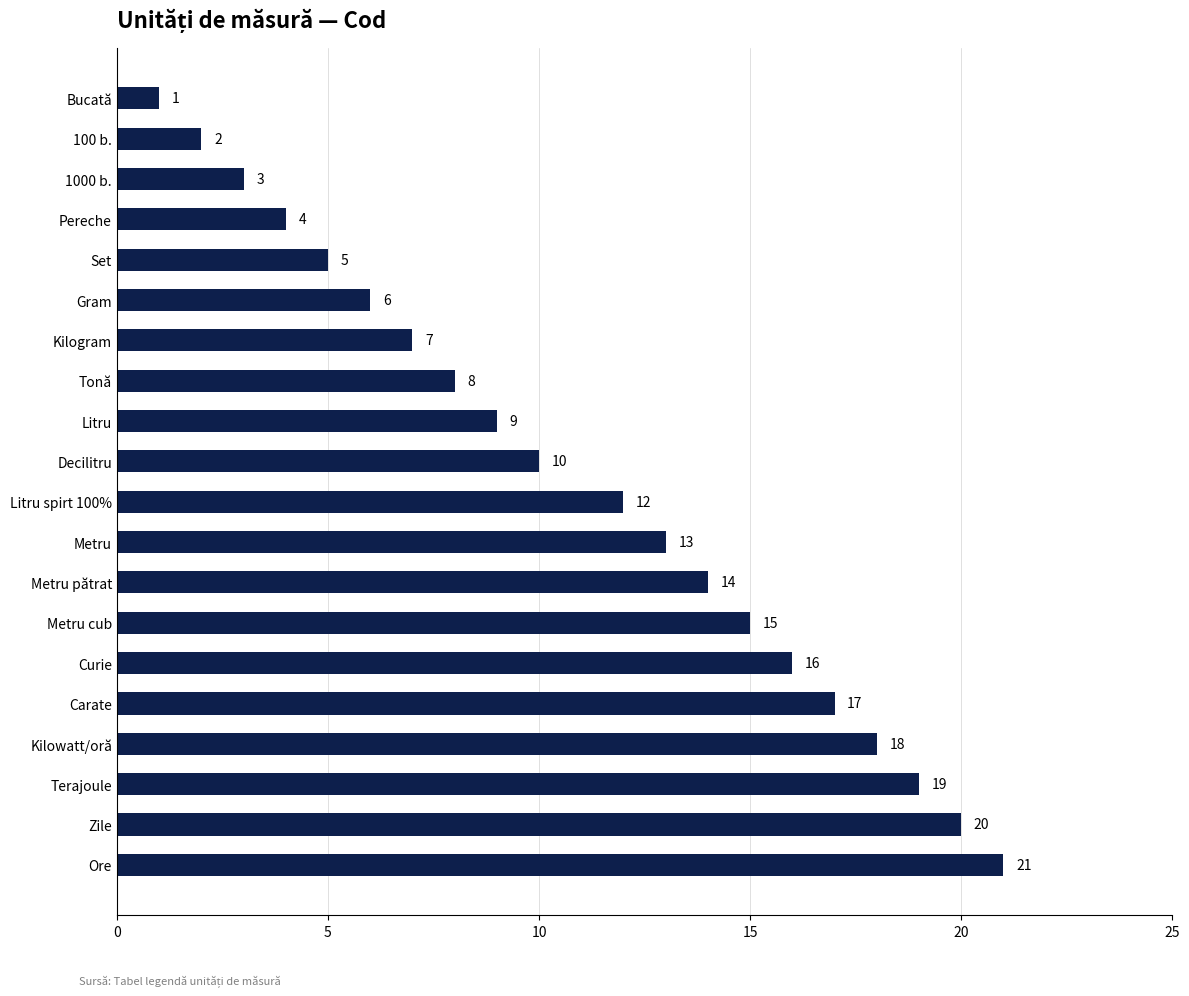

What is the sum of the values at Litru spirt 100% and 100 b.?

14